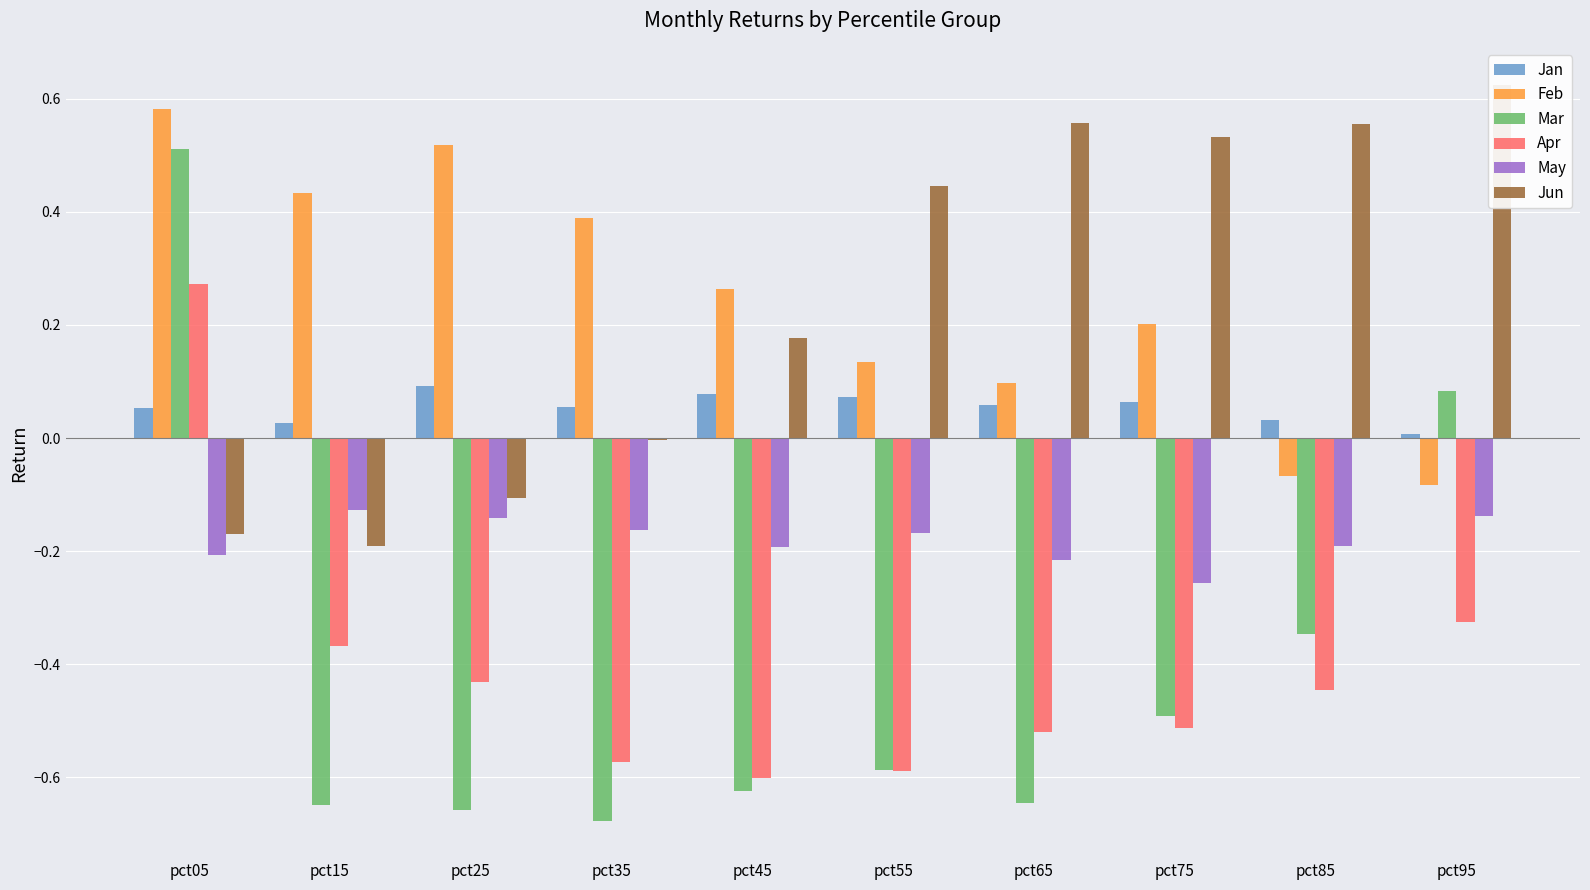

What is the value of the May bar at the 3rd from the left?

-0.1